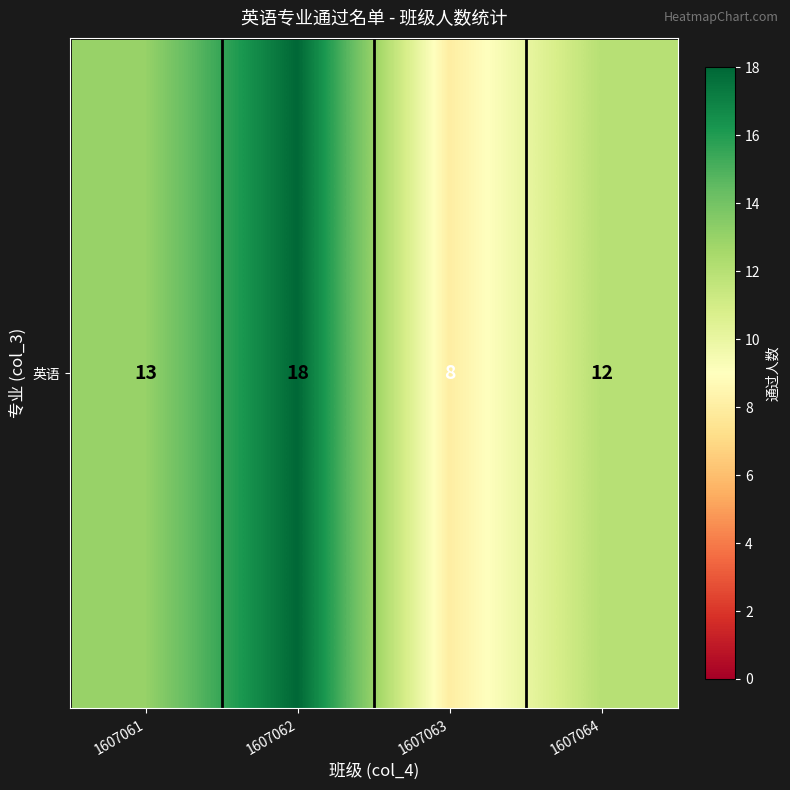

Rank the categories by value from lowest to highest.

1607063, 1607064, 1607061, 1607062